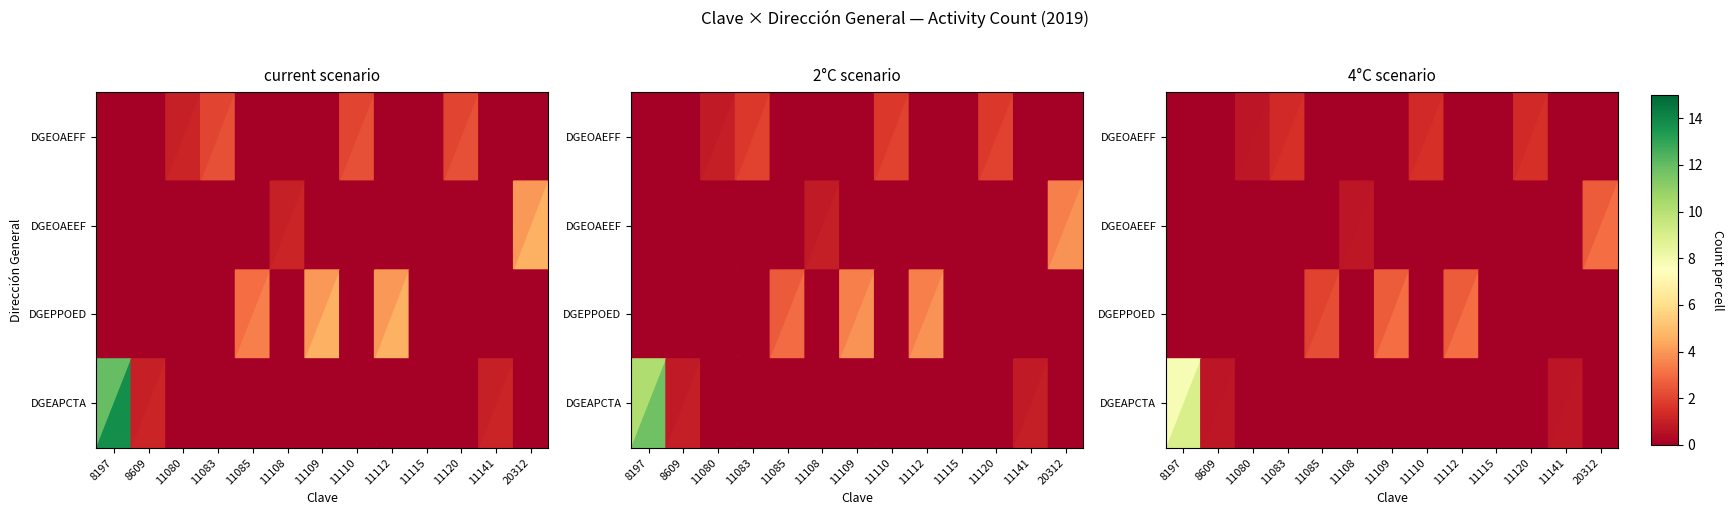

How many values in DGEAPCTA are above zero?

3